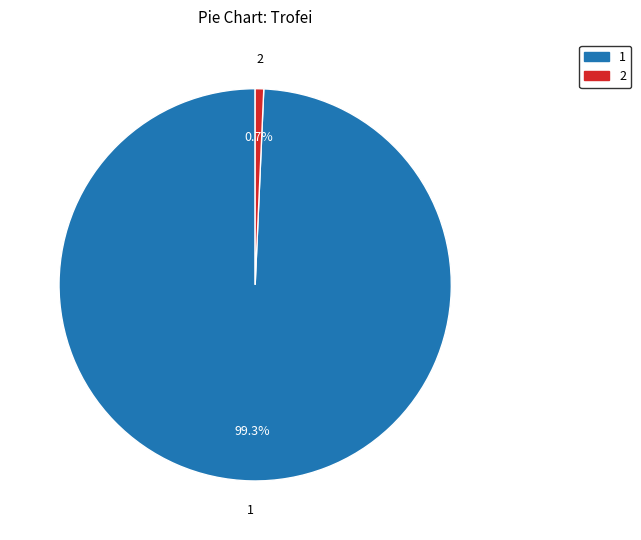

Count the number of slices in the pie.

2